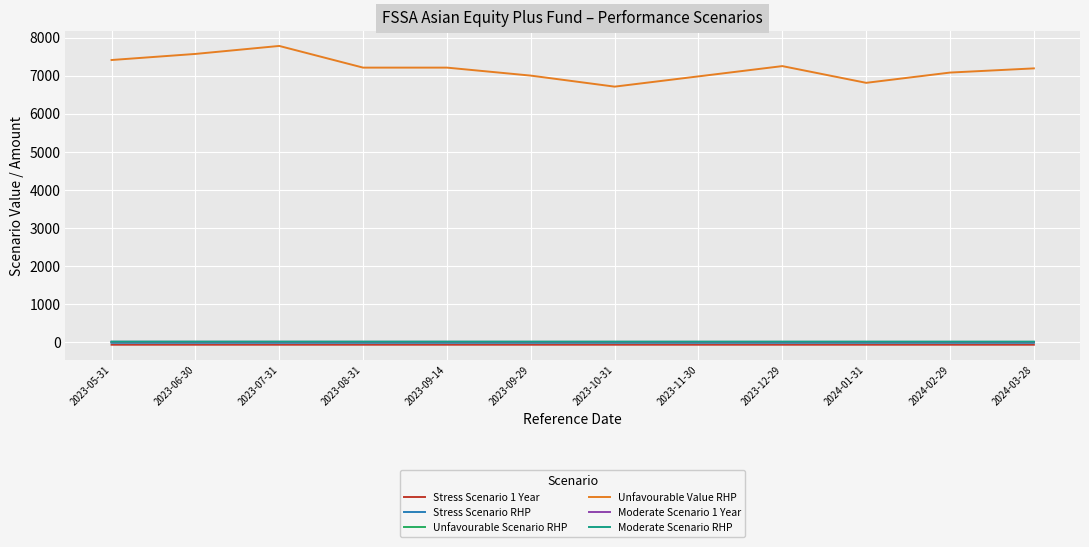

Which series has the widest spread of values?

Unfavourable Value RHP